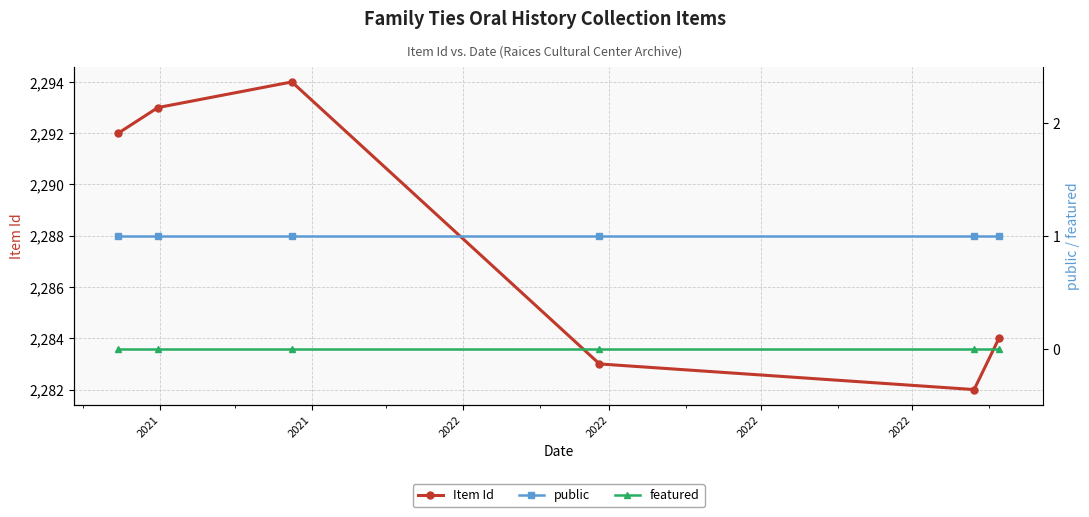

True or false: Item Id has more than 2 interior local peaks.

False